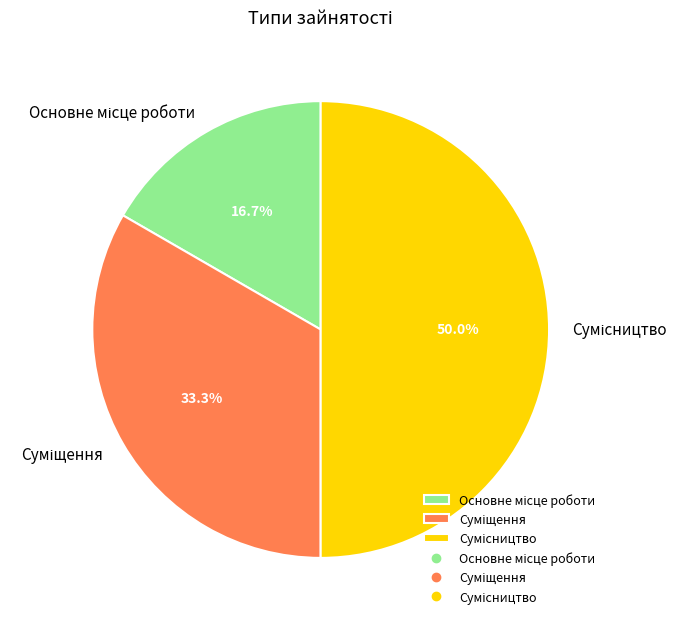

Is there any slice that represents more than half of the pie?

No